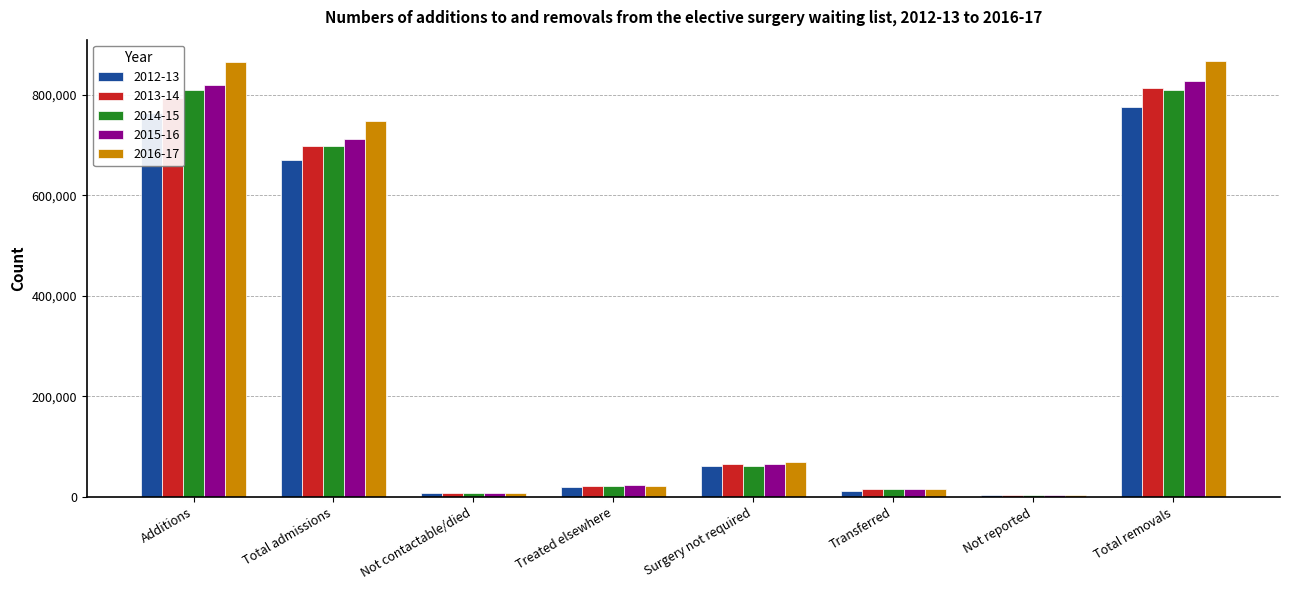

What is the spread (max minus min) of values at Total removals?

90230